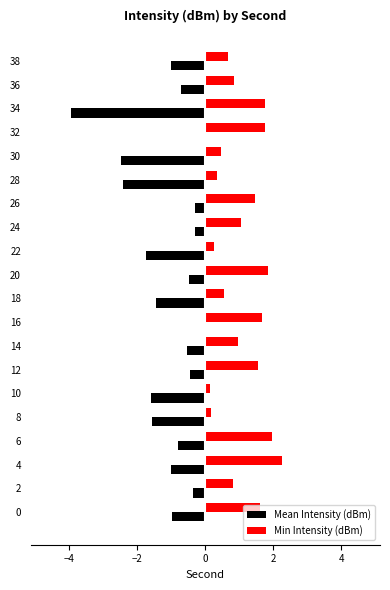

Is it true that Min Intensity (dBm) equals 1.6 at 0?

True